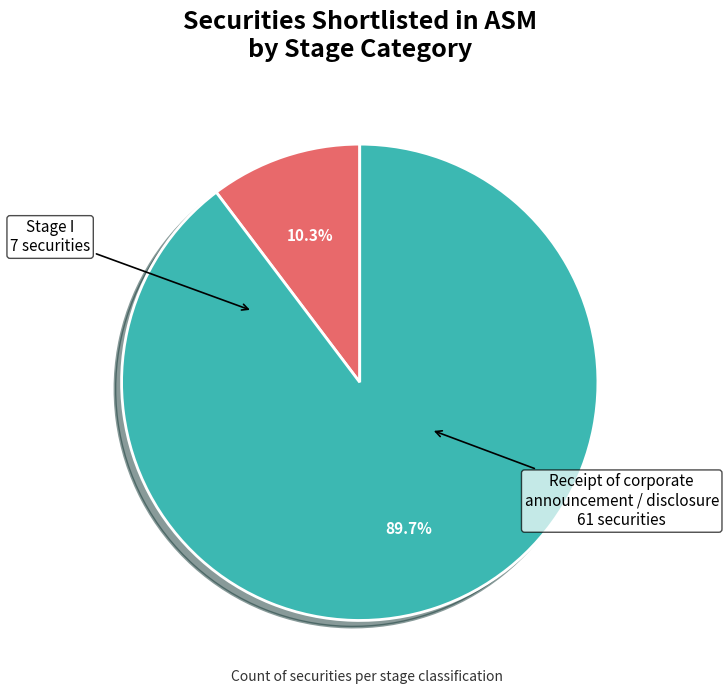

What is the smallest slice in the pie chart?

Stage I